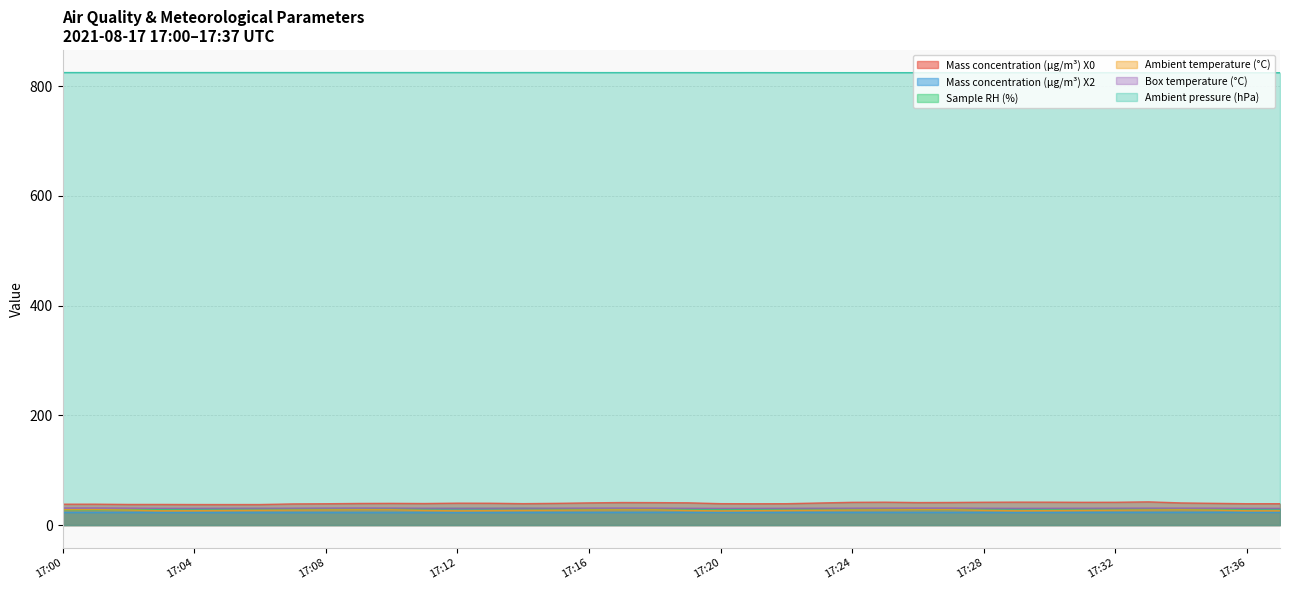

True or false: Sample RH (%) and Mass concentration (μg/m³) X2 intersect in this chart.

False